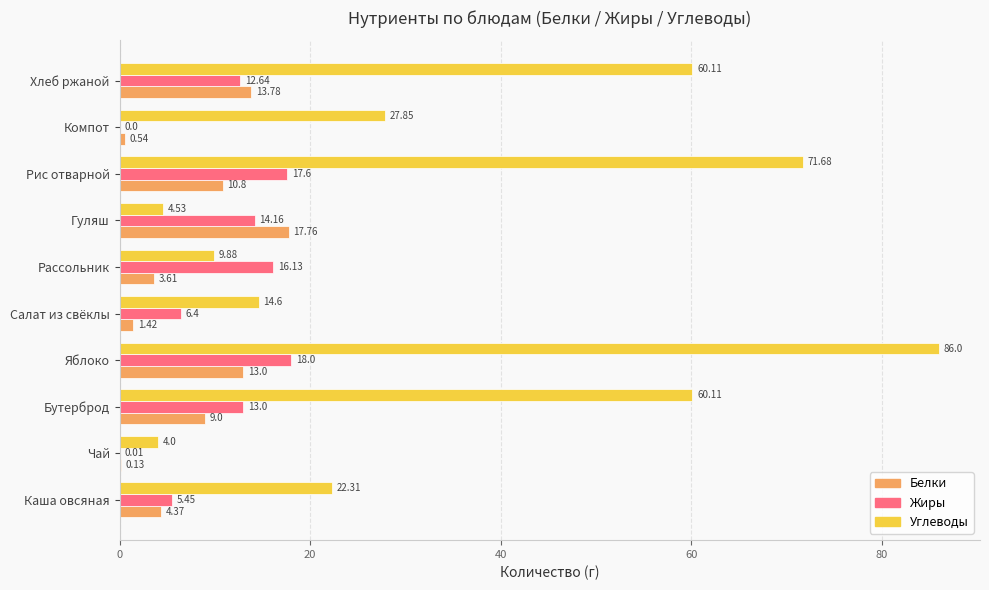

Between Чай and Компот, which series saw the biggest shift?

Углеводы